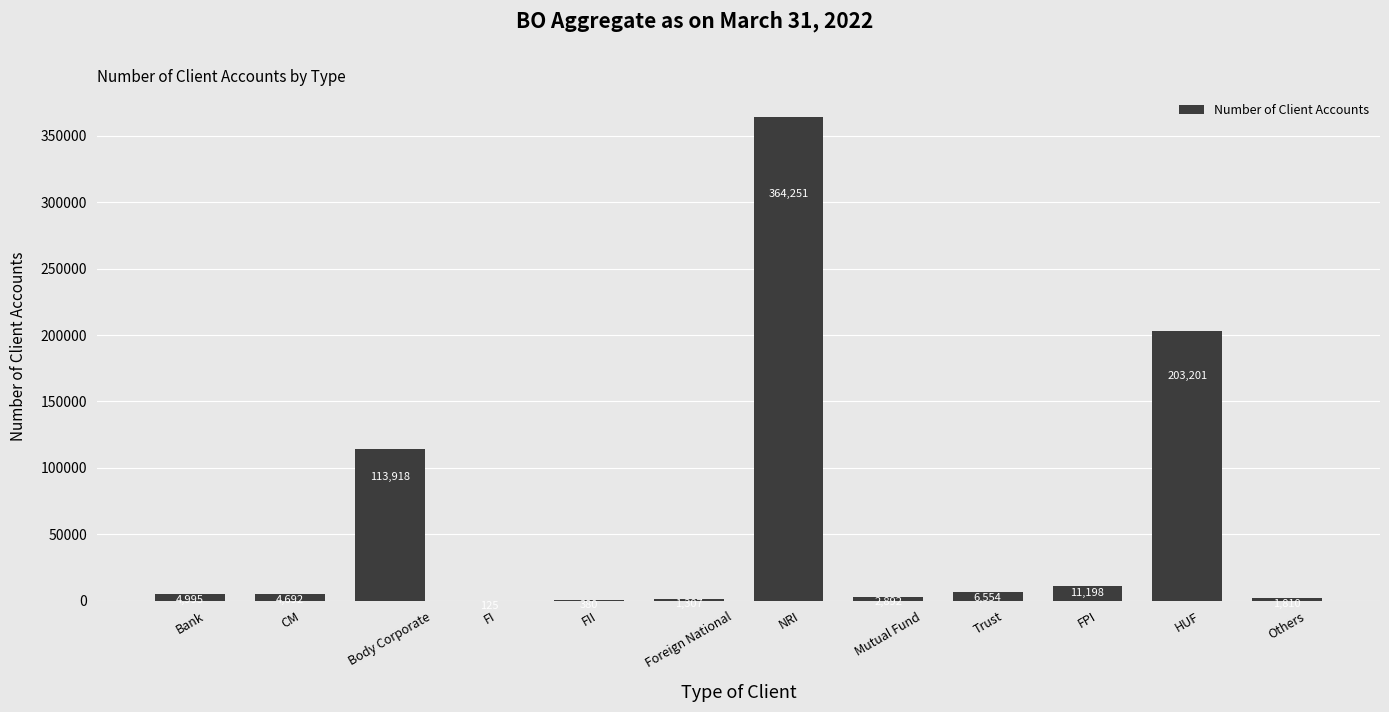

Reading left to right, list all the values displayed in this chart.

4995	4692	113918	125	380	1307	364251	2892	6554	11198	203201	1810